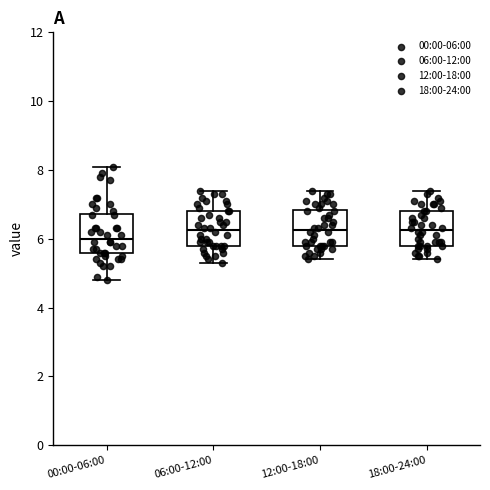

Reading left to right, read every box against the y-axis: the position of its median line, the range the box covers, and the ends of its whiskers. The values are not printed on the chart, so give them approximately, as read against the axis.

00:00-06:00: median 6.0, box 5.6 to 6.8, whiskers 4.8 to 8.2
06:00-12:00: median 6.2, box 5.8 to 6.8, whiskers 5.4 to 7.4
12:00-18:00: median 6.2, box 5.8 to 6.8, whiskers 5.4 to 7.4
18:00-24:00: median 6.2, box 5.8 to 6.8, whiskers 5.4 to 7.4